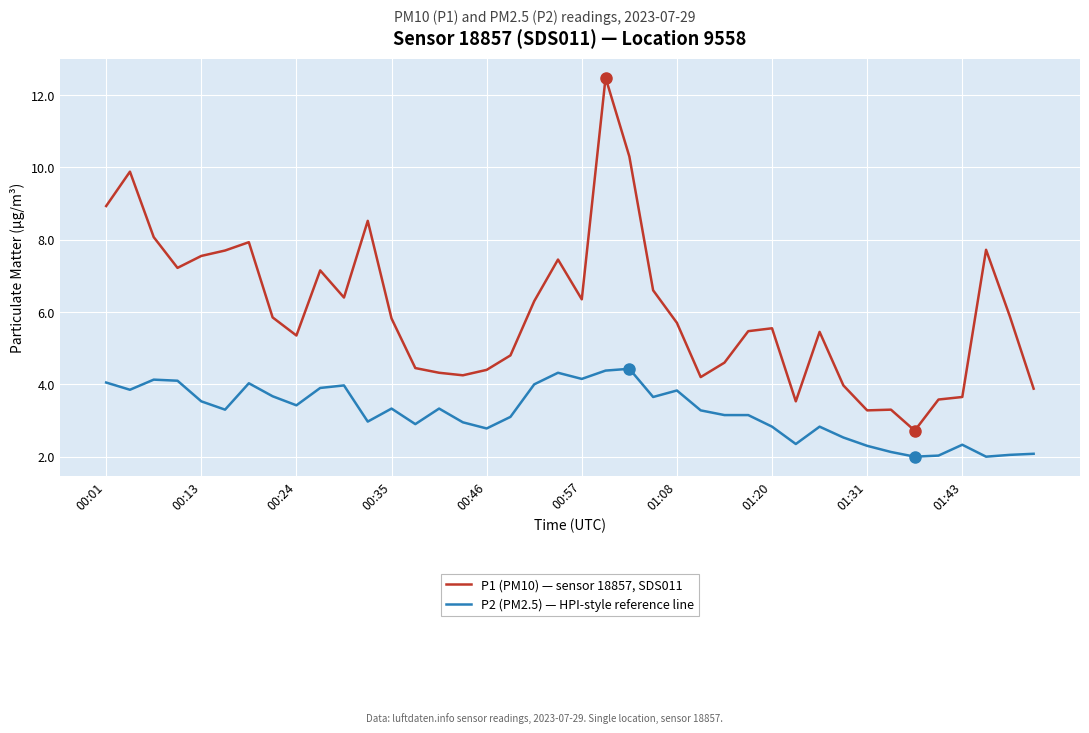

Rank the series by their average value, from lowest to highest.

P2 (PM2.5) — HPI-style reference line, P1 (PM10) — sensor 18857, SDS011